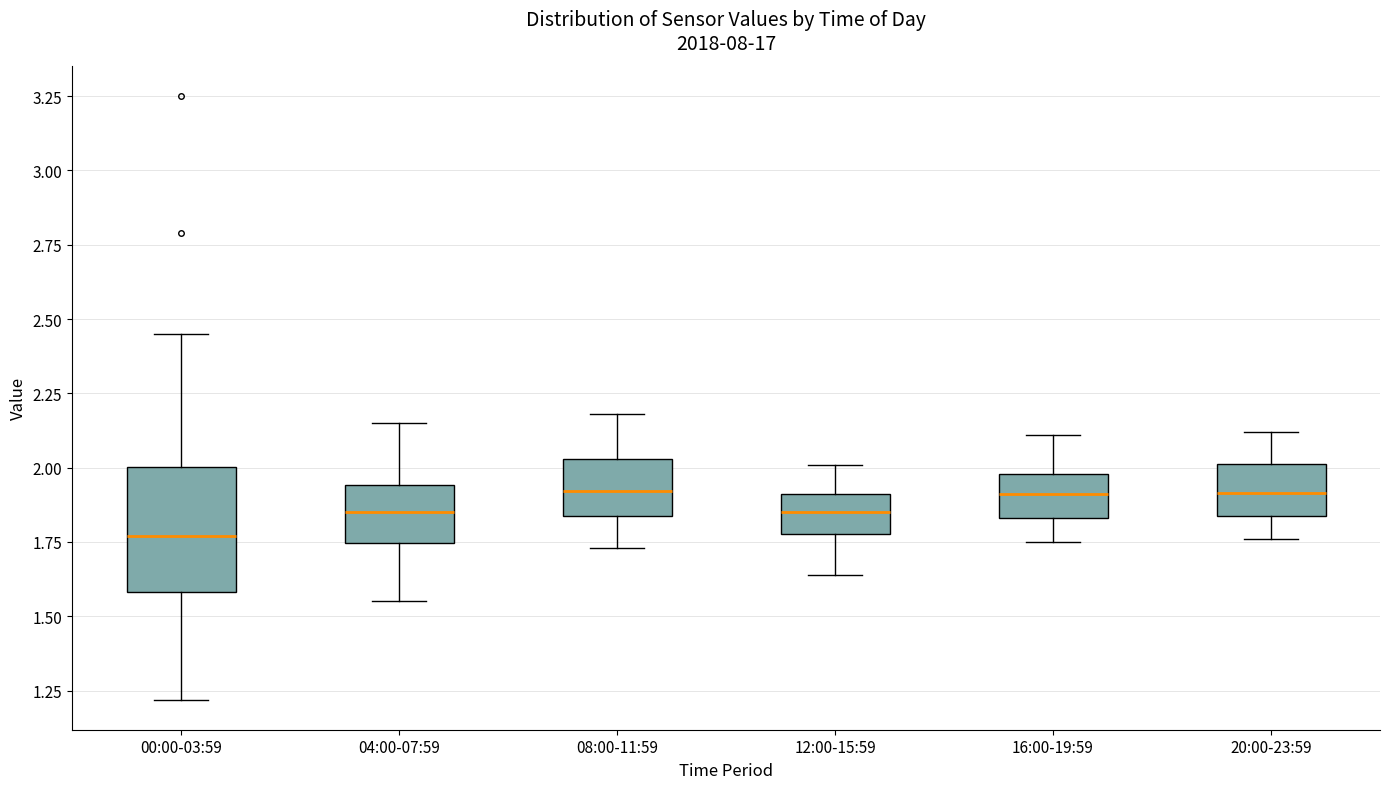

Reading left to right, read every box against the y-axis: the position of its median line, the range the box covers, and the ends of its whiskers. The values are not printed on the chart, so give them approximately, as read against the axis.

00:00-03:59: median 1.75, box 1.60 to 2.00, whiskers 1.20 to 2.45
04:00-07:59: median 1.85, box 1.75 to 1.95, whiskers 1.55 to 2.15
08:00-11:59: median 1.90, box 1.85 to 2.05, whiskers 1.75 to 2.20
12:00-15:59: median 1.85, box 1.80 to 1.90, whiskers 1.65 to 2.00
16:00-19:59: median 1.90, box 1.85 to 2.00, whiskers 1.75 to 2.10
20:00-23:59: median 1.90, box 1.85 to 2.00, whiskers 1.75 to 2.10